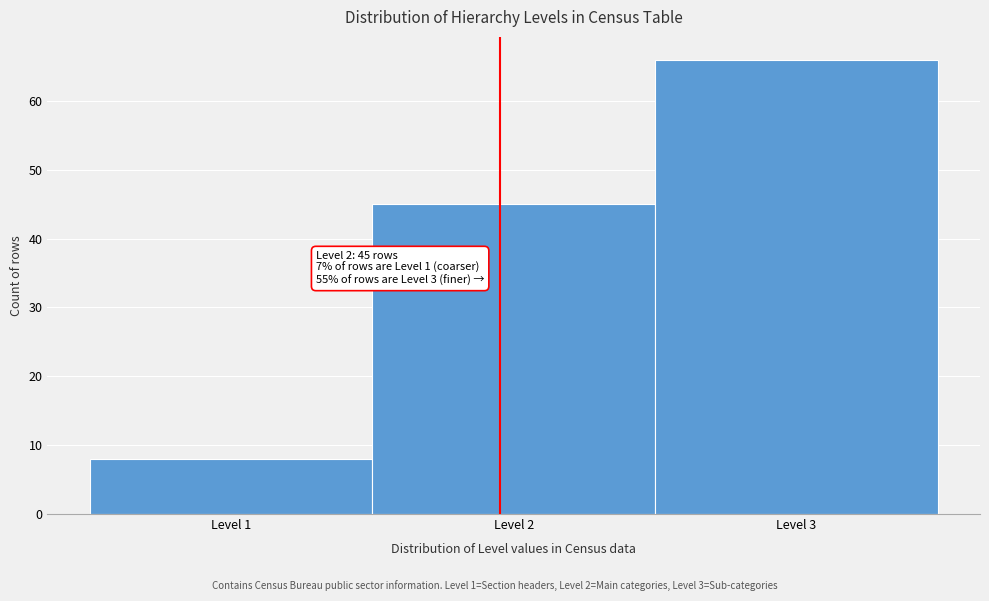

Which range on the x-axis has the tallest bar?

2.5 to 3.5